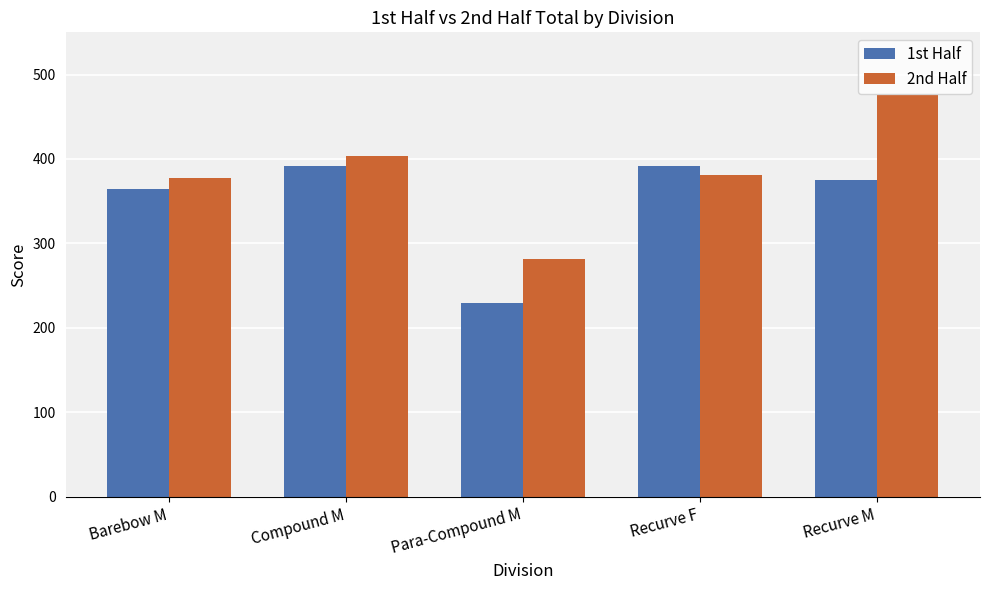

What is the difference between the highest and lowest values at Recurve F?

11